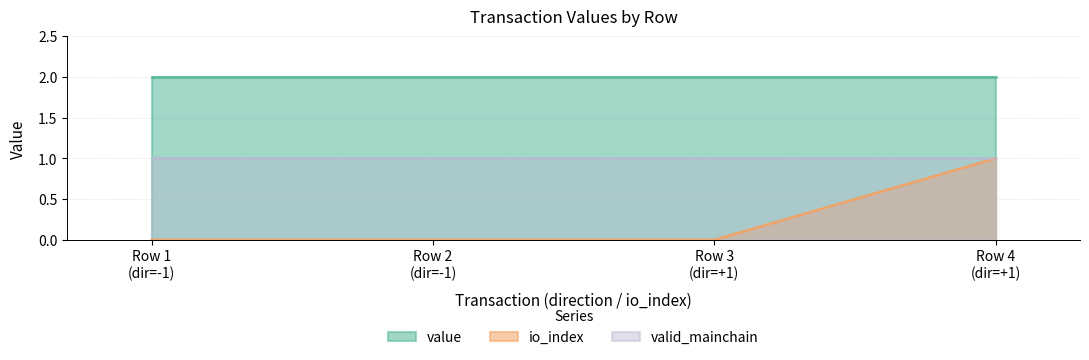

At +1 (io=0, Regular), list the series in order from smallest to largest.

io_index, valid_mainchain, value